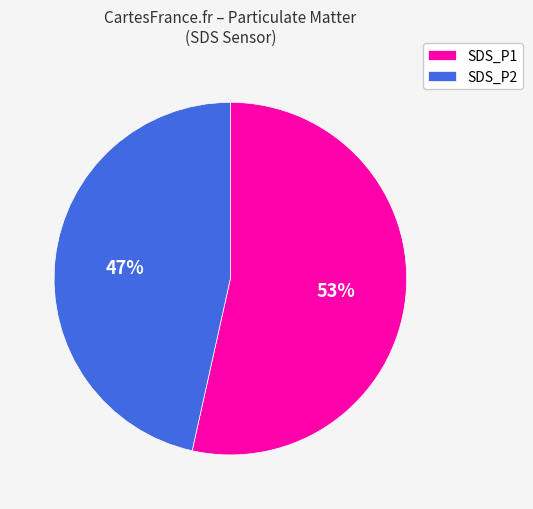

What is the ratio of the value at SDS_P2 to the value at SDS_P1?

0.9